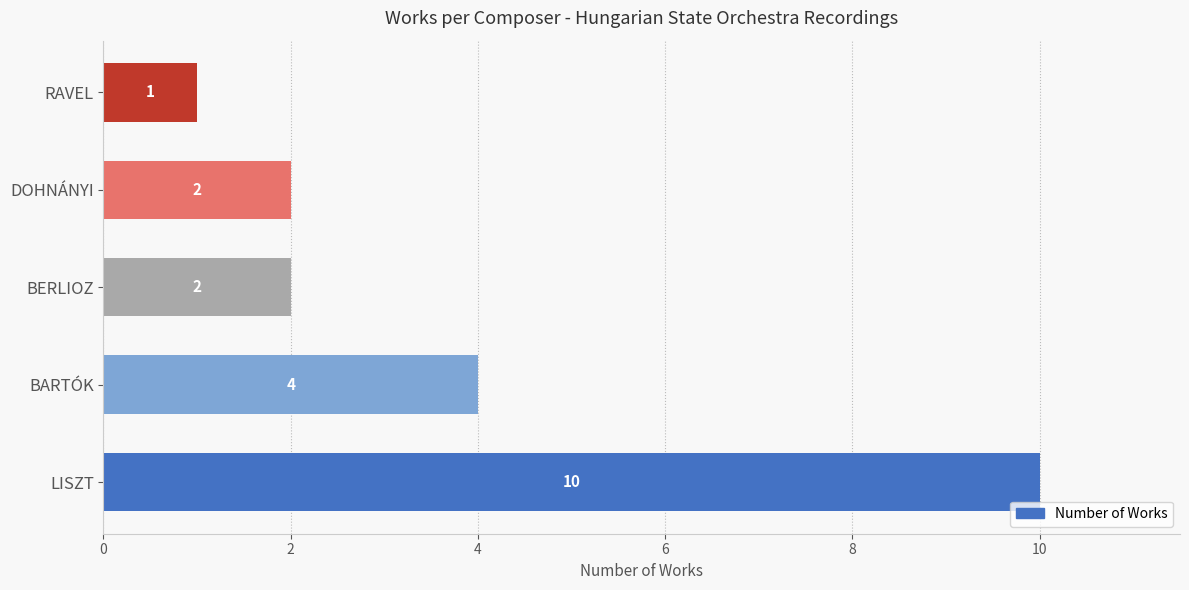

How many values are between 2 and 4?

3